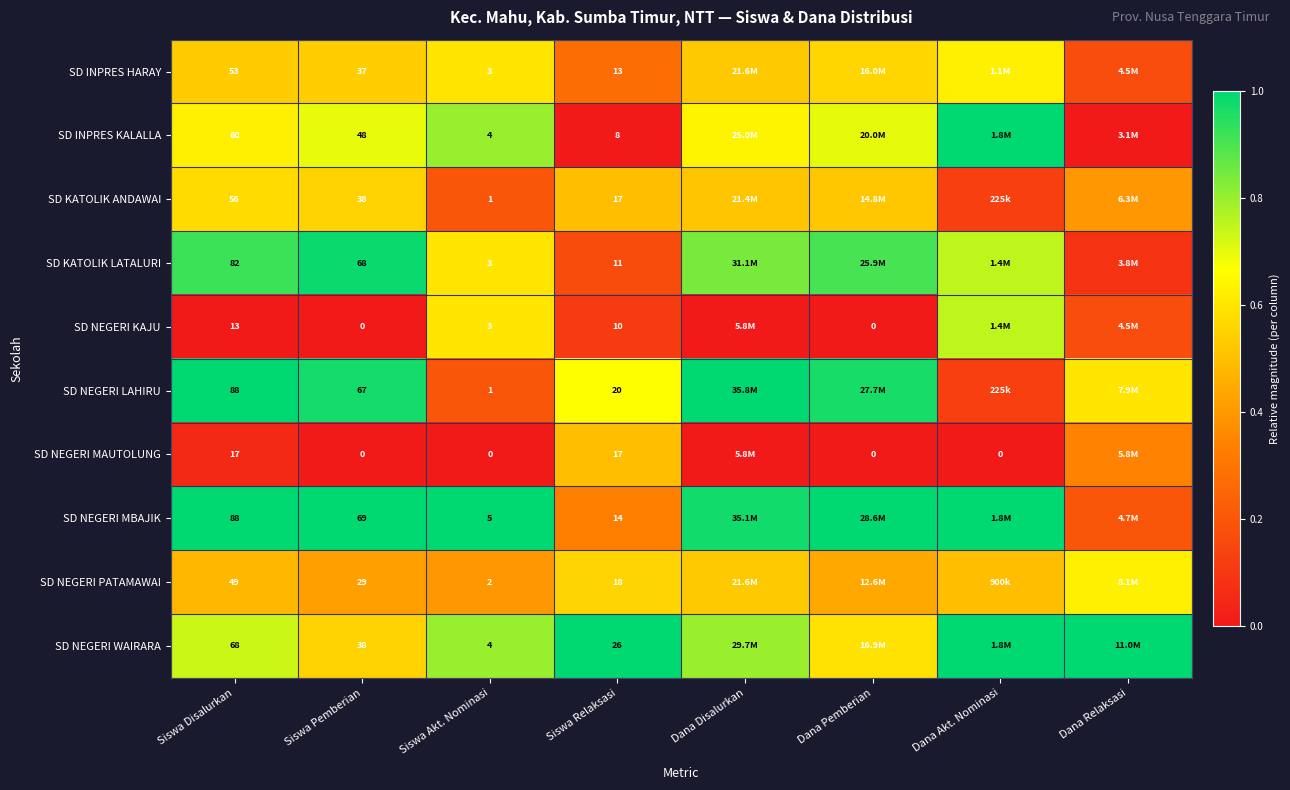

Is the value of SD NEGERI WAIRARA at Siswa Disalurkan greater than the value of SD NEGERI KAJU at Siswa Disalurkan?

Yes